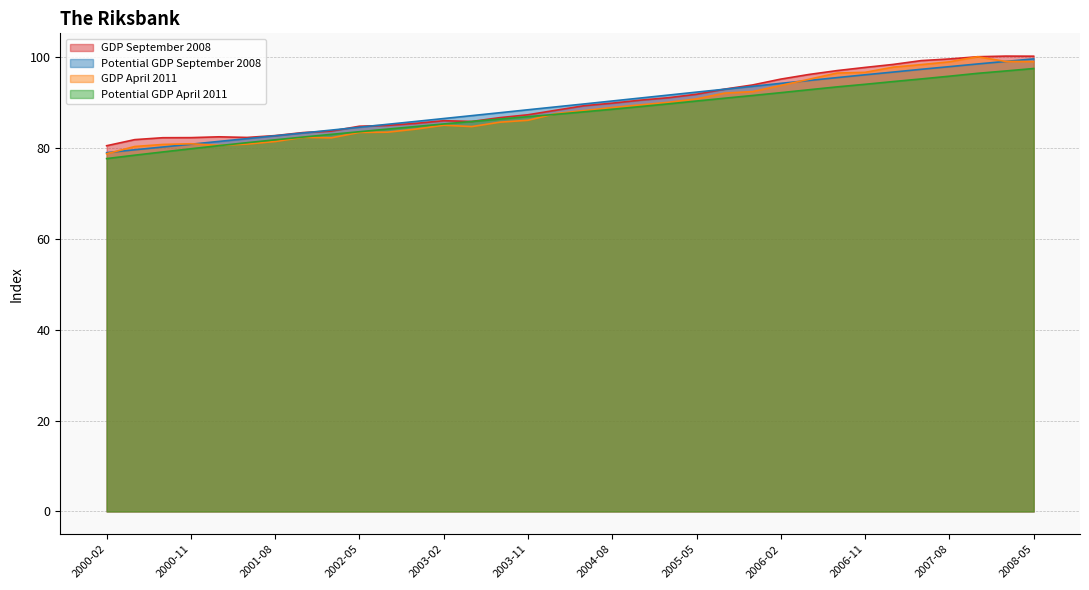

What is the difference between the maximum and minimum values in the GDP September 2008 series?

19.7